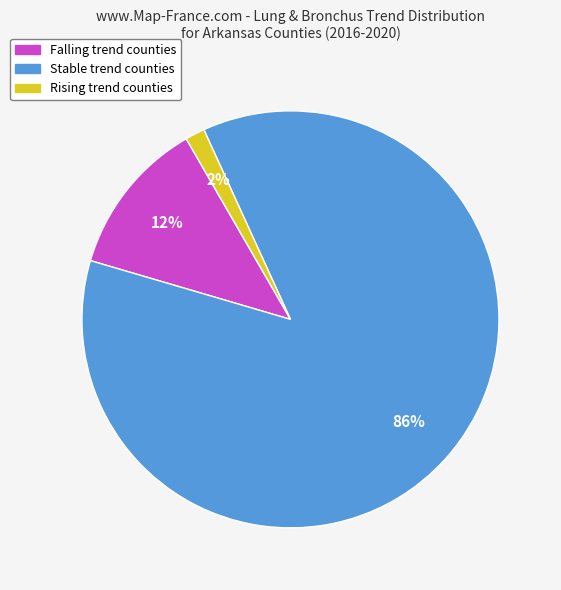

To the nearest percent, what is the average slice percentage?

33%